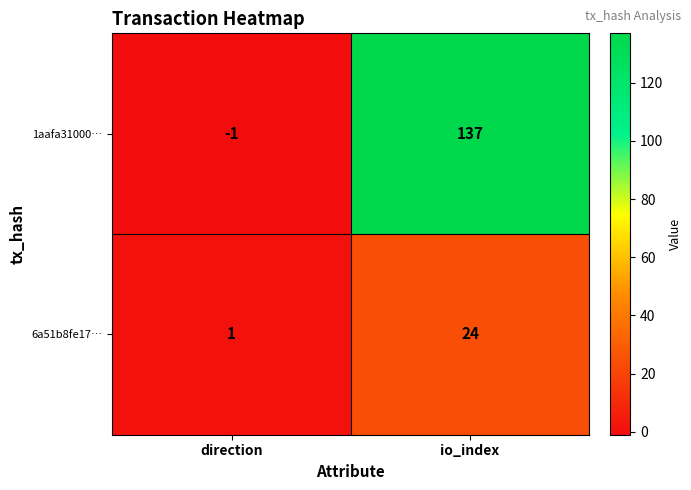

What is the average value of the 1aafa31000… series?

68